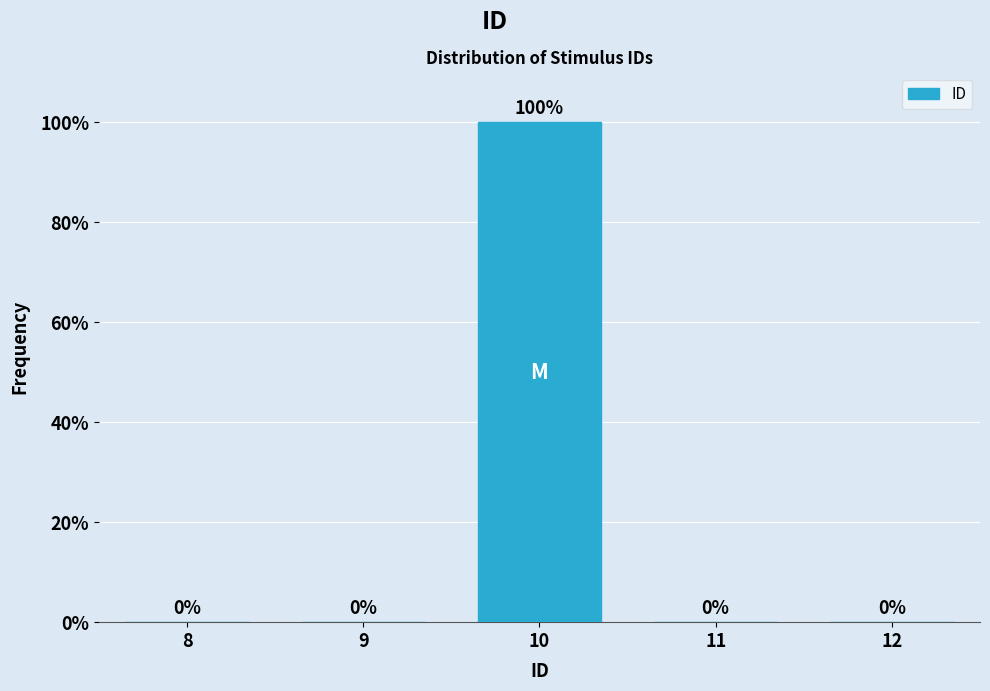

Reading left to right, transcribe all the data shown in this chart.

8=0	9=0	10=100	11=0	12=0